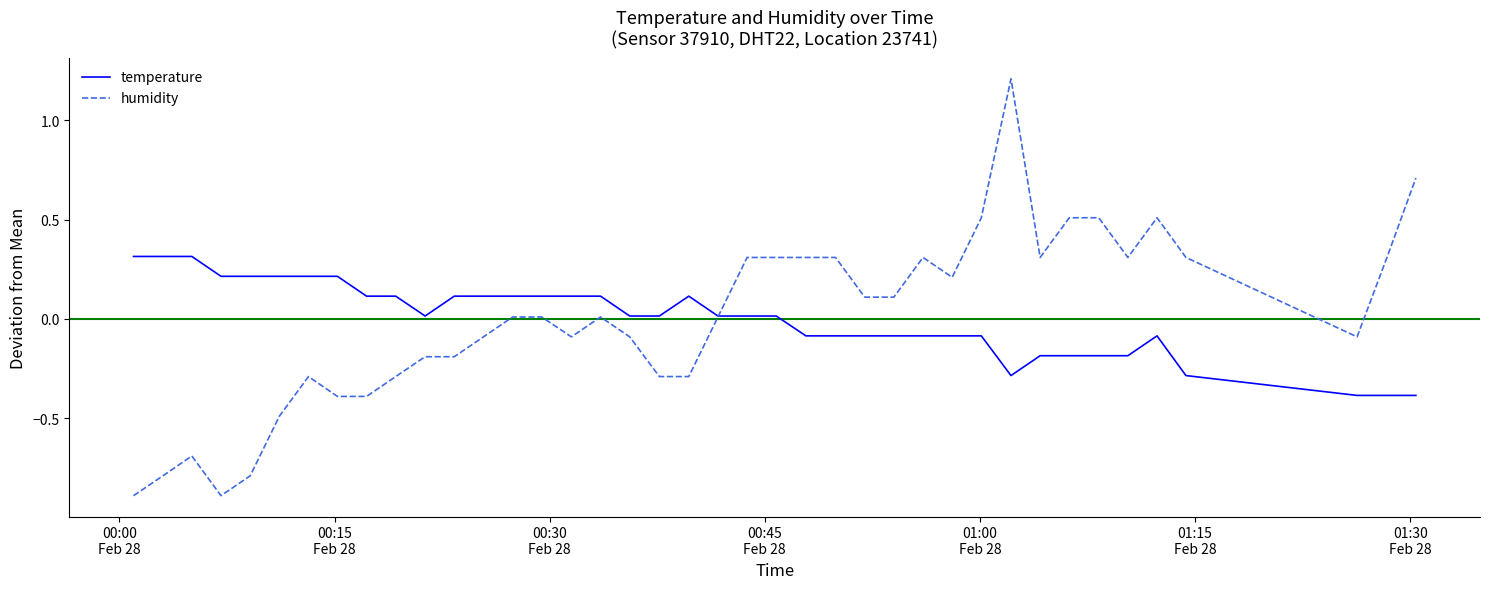

What are all the series names shown in the legend?

temperature, humidity